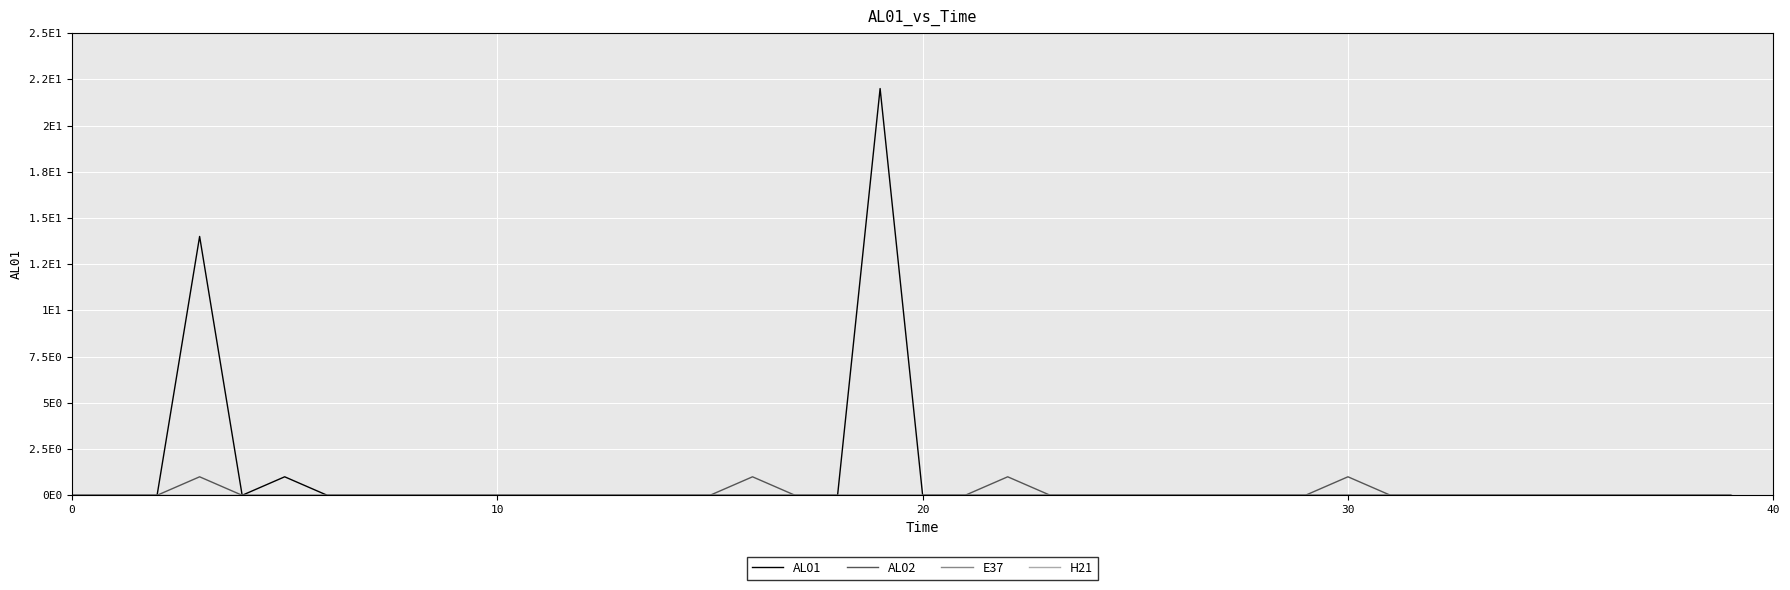

What is the label of the 28th point from the right?

12